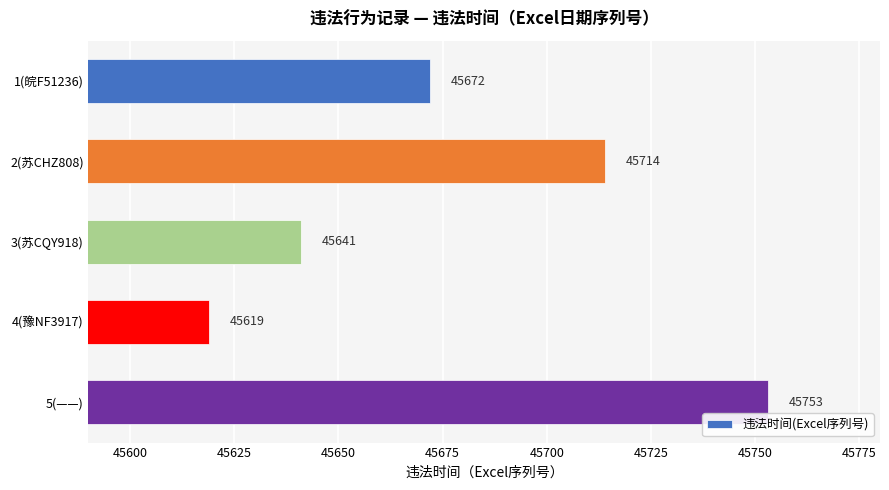

What is the label of the 1st bar from the top?

1(皖F51236)